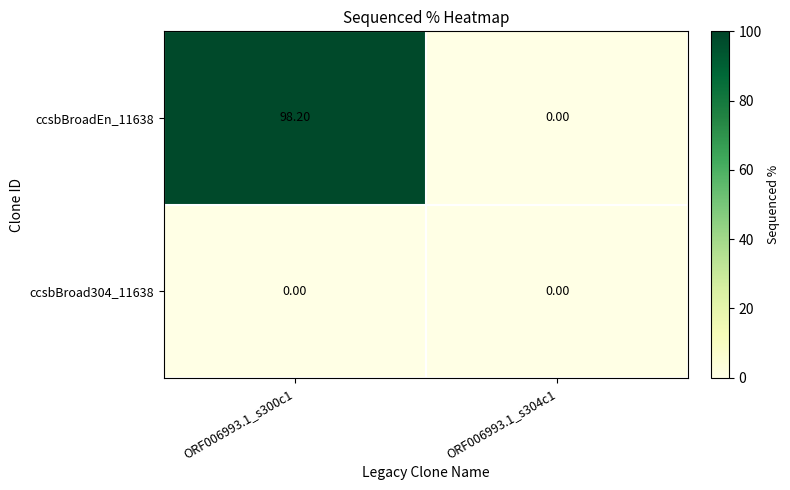

At how many categories does at least one series exceed 49?

1